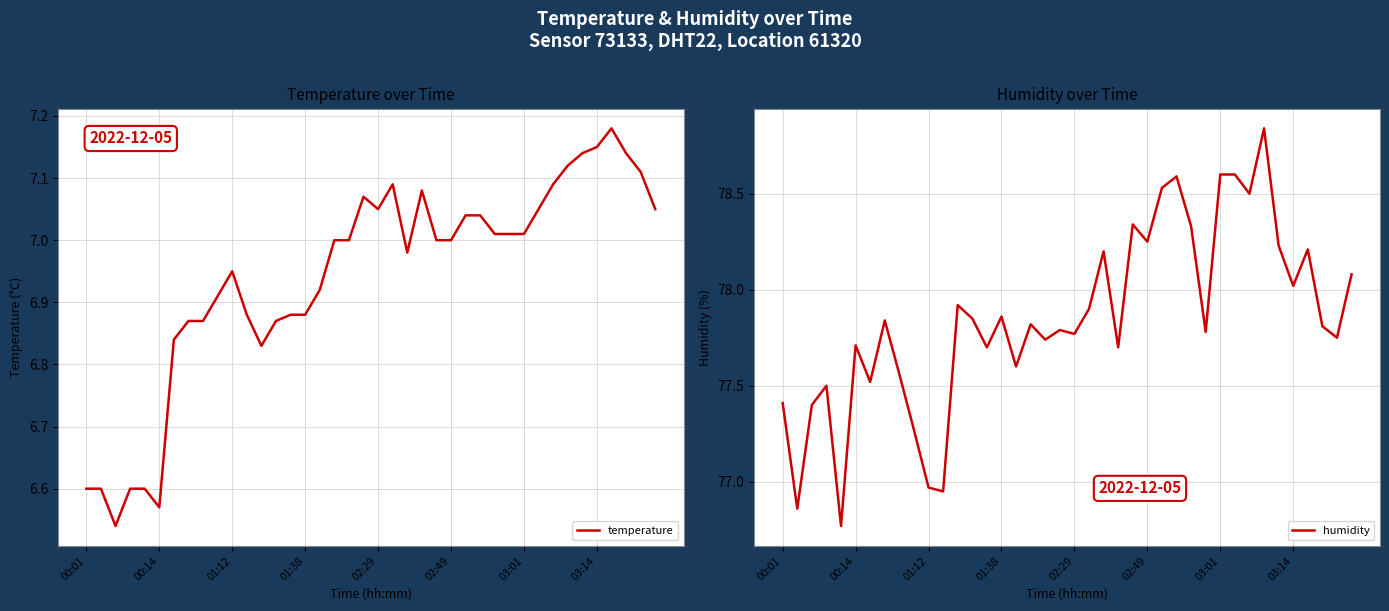

What is the difference between the humidity values at 8 and 23?

0.1